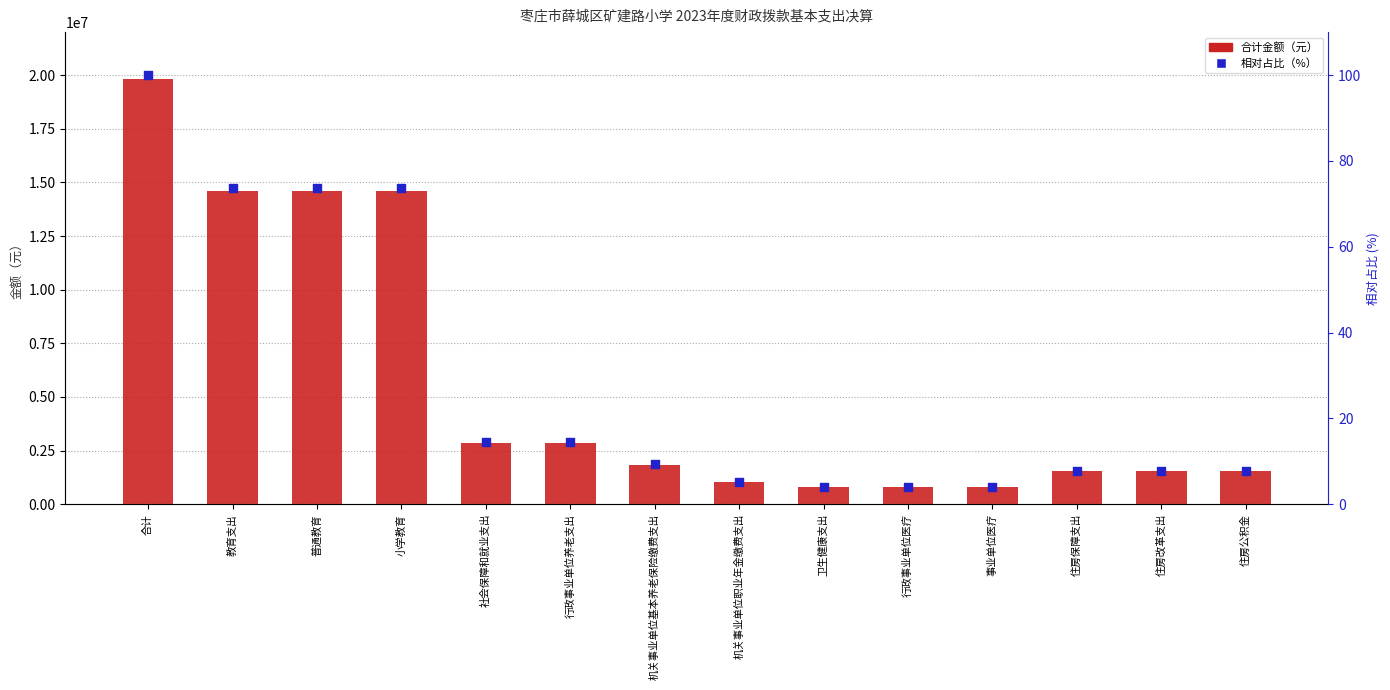

Which series has the widest spread of Y values?

合计